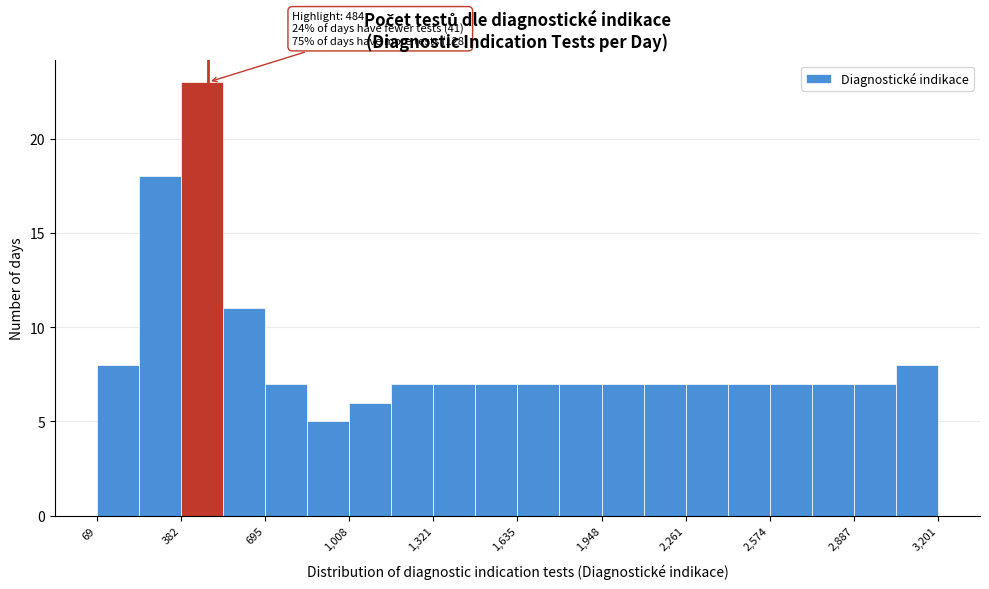

Around what value on the x-axis is the tallest bar? Give the approximate position of its centre, as read against the axis.

450